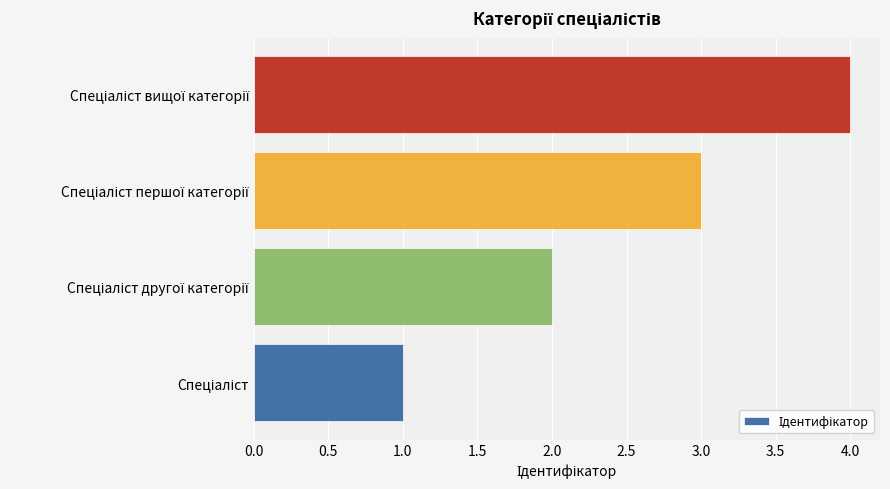

How many data points does each series have?

4